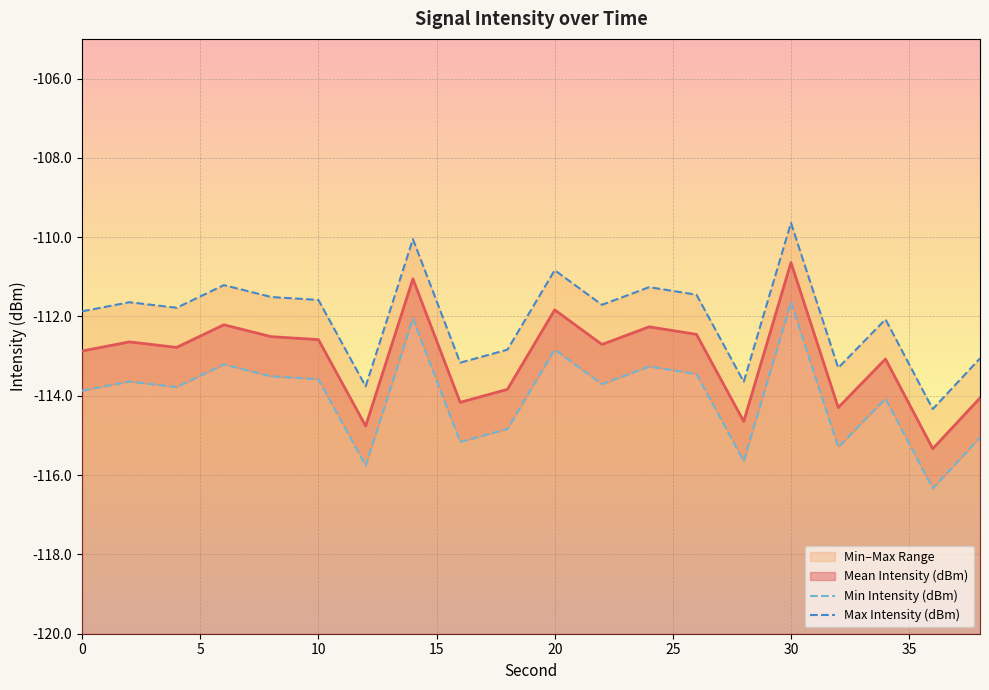

What is the difference between the second highest and minimum values in the Min Intensity (dBm) series?

4.3